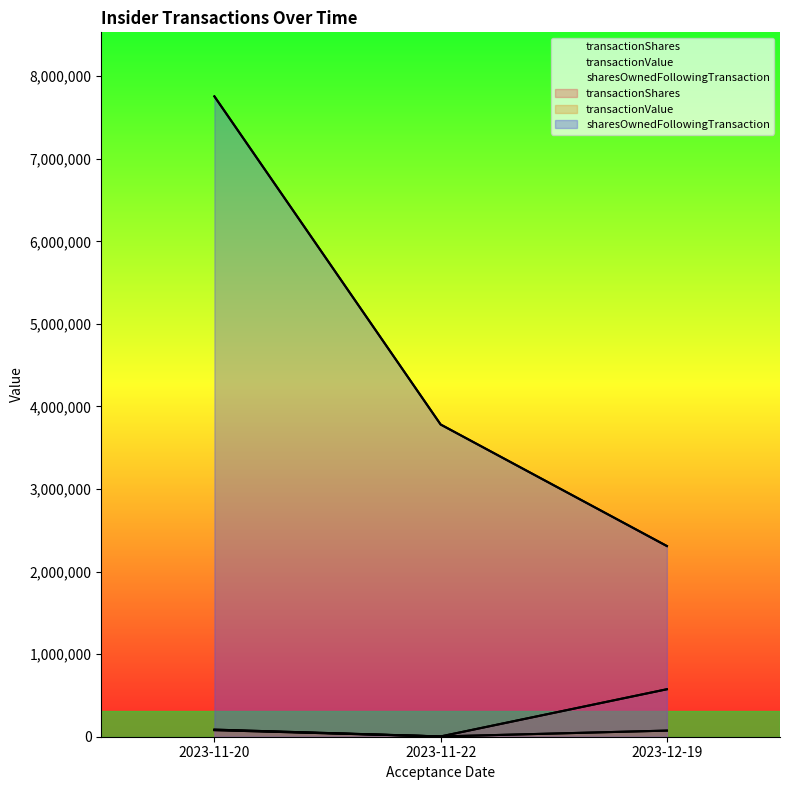

What is the difference between the maximum and minimum values in the transactionShares series?

571600